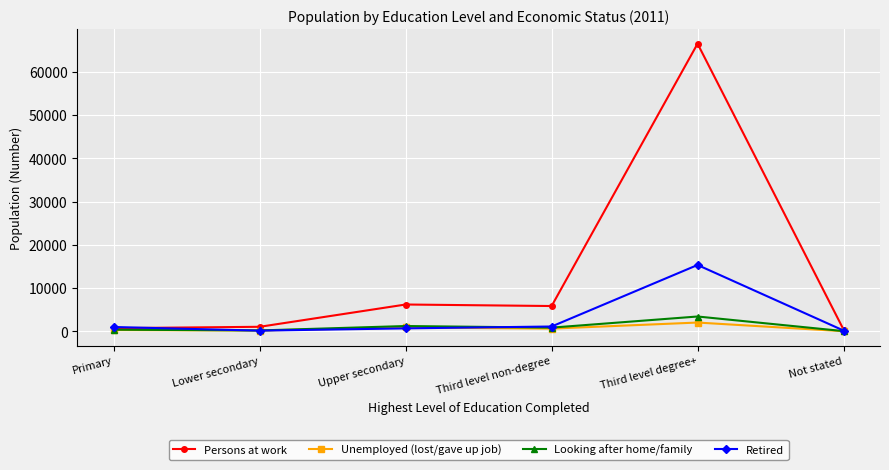

Which series has the widest spread of values?

Persons at work